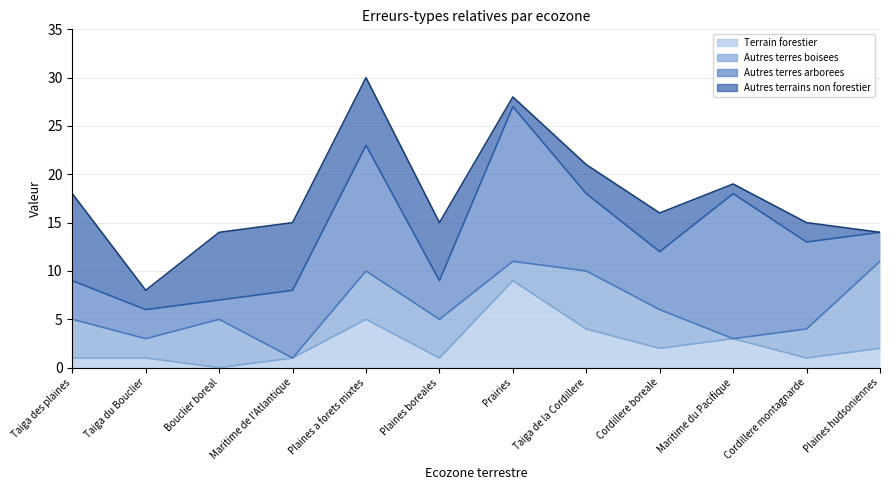

True or false: Terrain forestier and Autres terres arborees intersect in this chart.

False